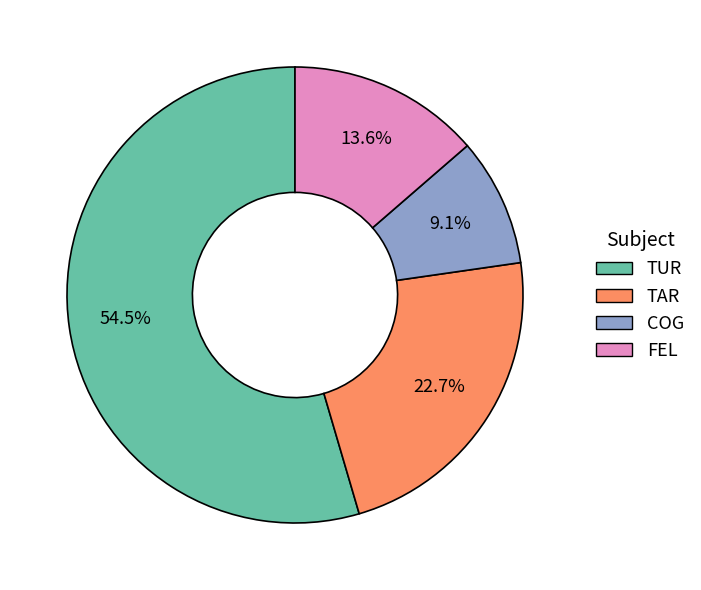

Count the number of slices in the pie.

4